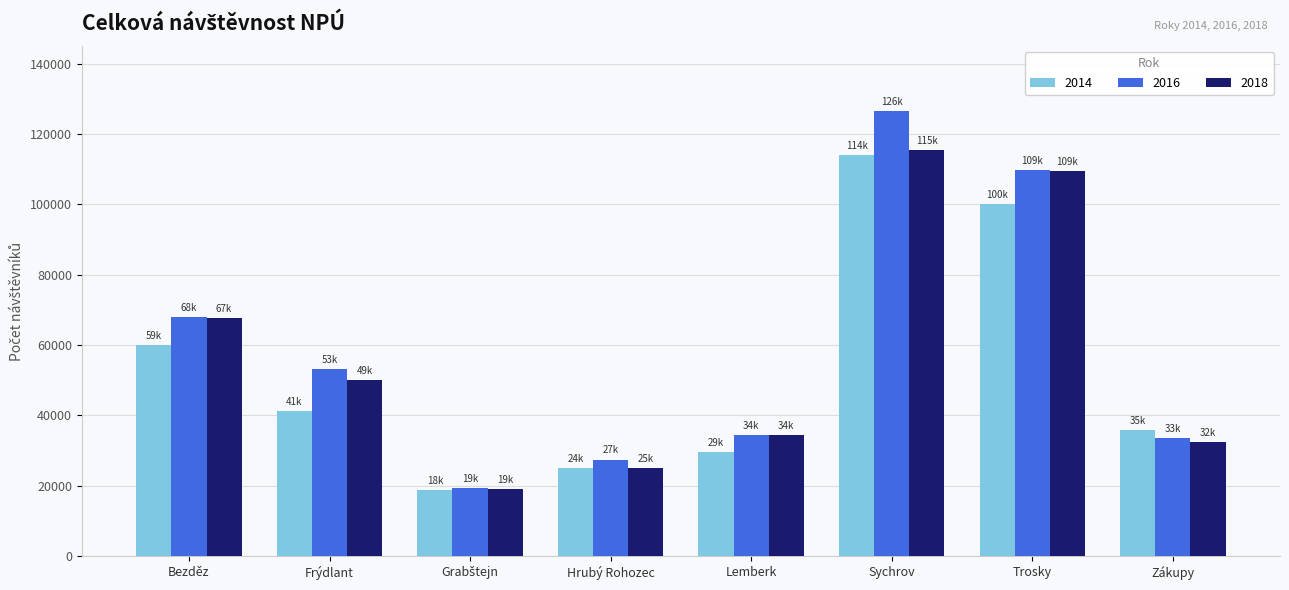

What is the minimum value for 2016?

19308